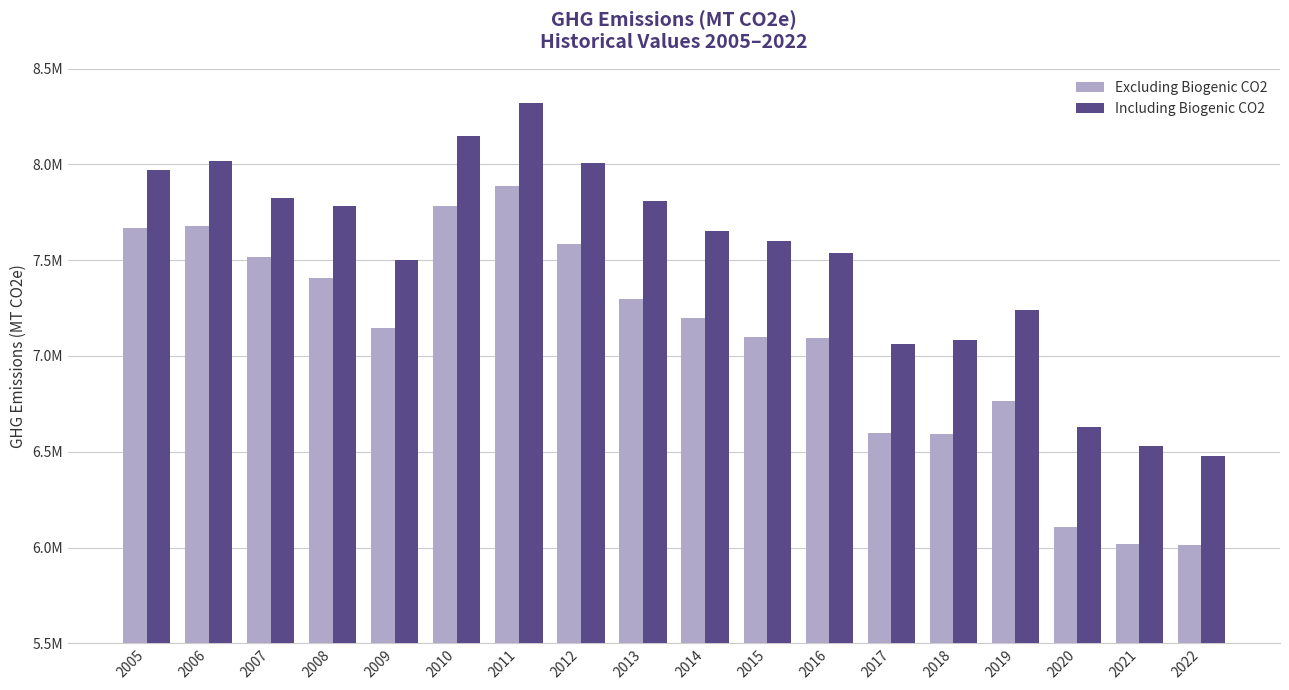

Are the bars horizontal?

No